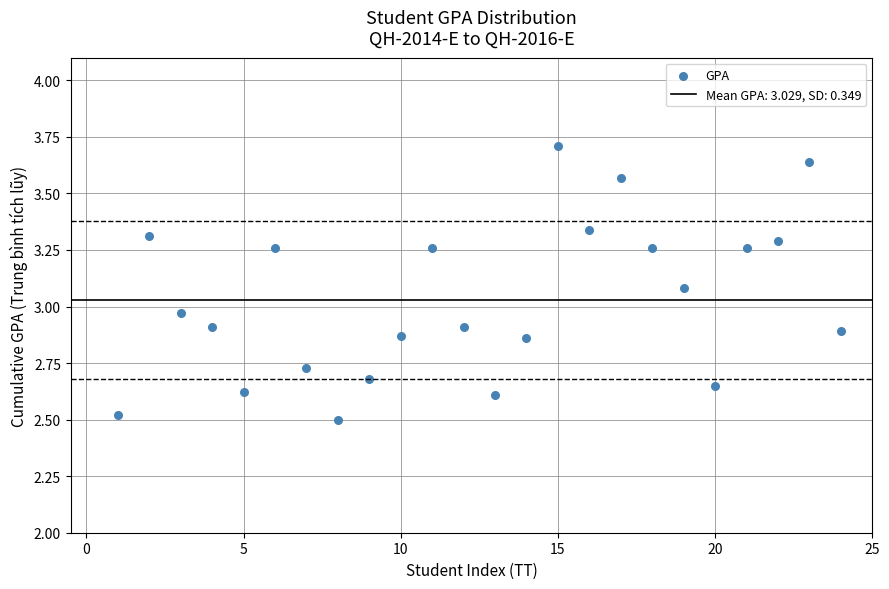

What is the range of X values (max minus min)?

23.0